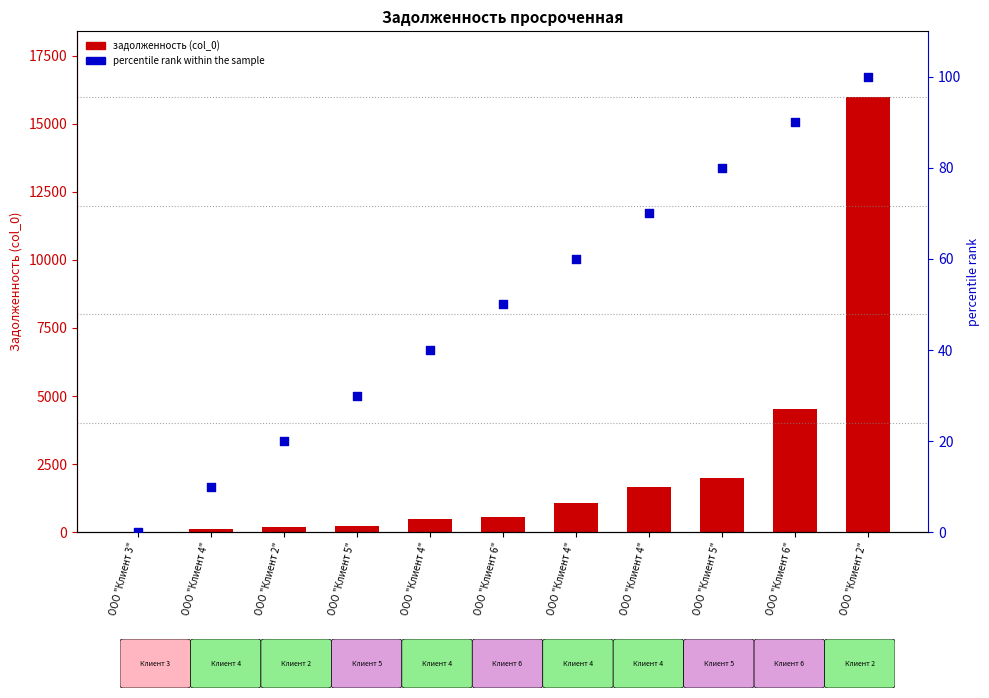

What is the total value across all series at ООО "Клиент 6"?

605